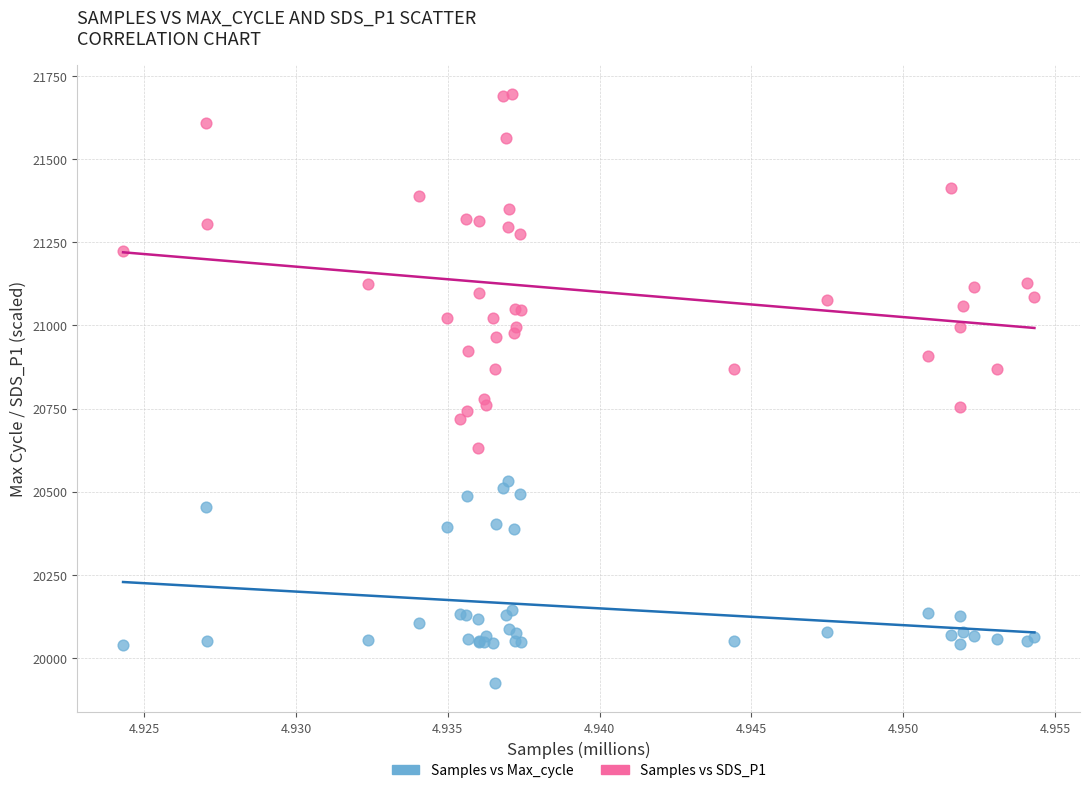

Which series has the largest Y range (max minus min)?

Samples vs SDS_P1